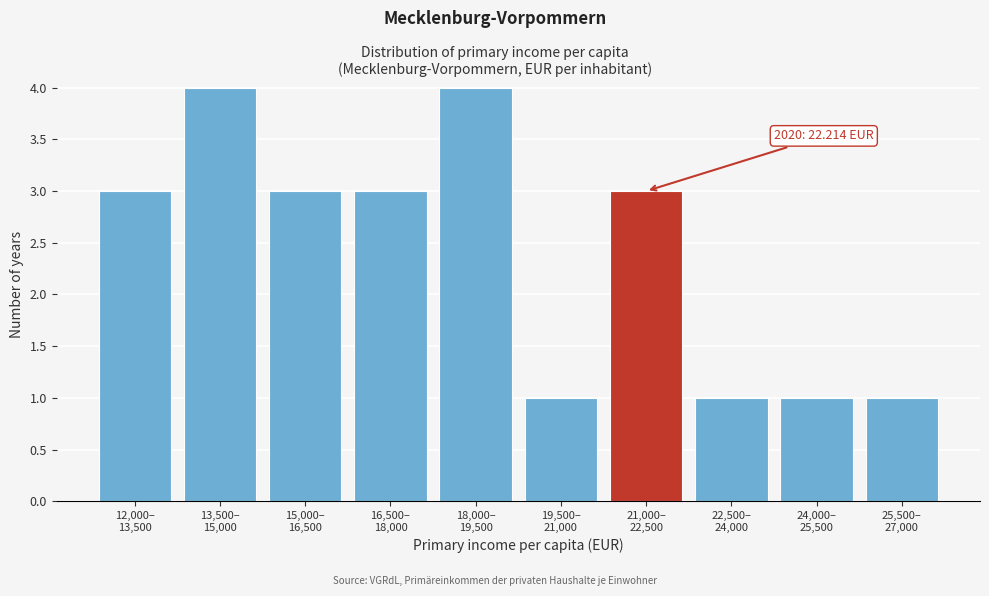

Reading left to right, what are all the values shown in this chart?

3	4	3	3	4	1	3	1	1	1